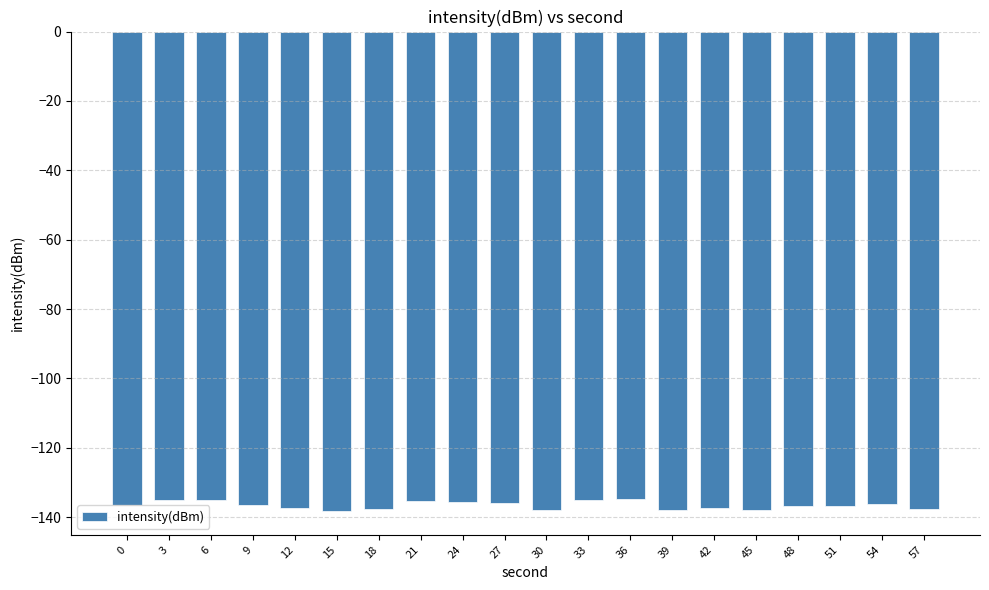

Does the chart contain any negative values?

Yes